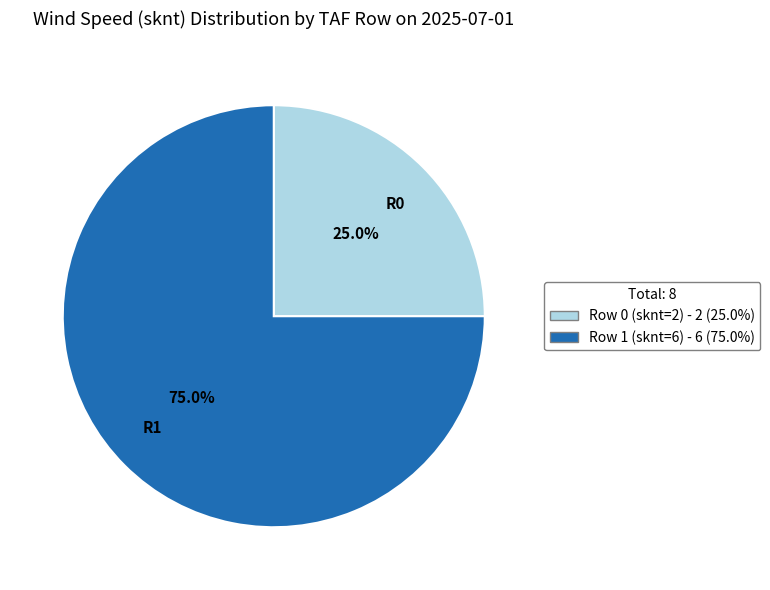

Rank the categories by value from highest to lowest.

R1, R0